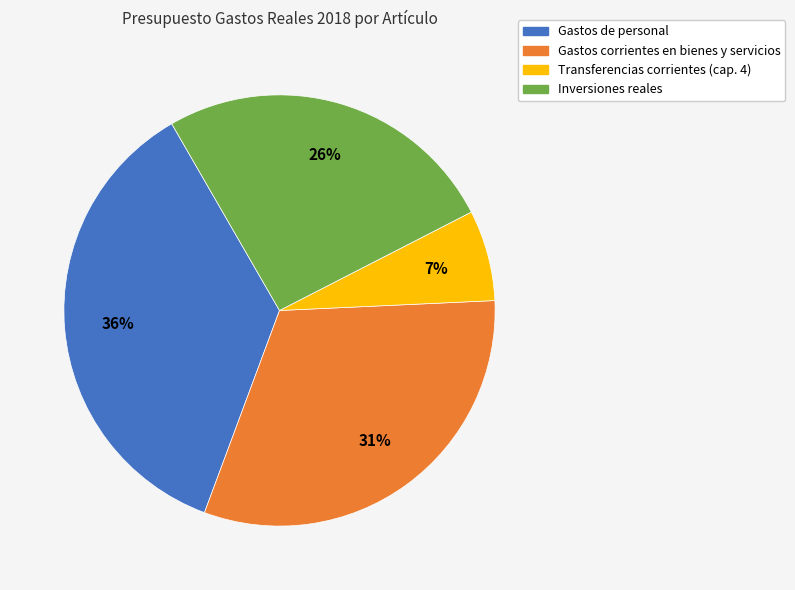

Is the sum of Transferencias corrientes (cap. 4) and Gastos corrientes en bienes y servicios greater than half?

No